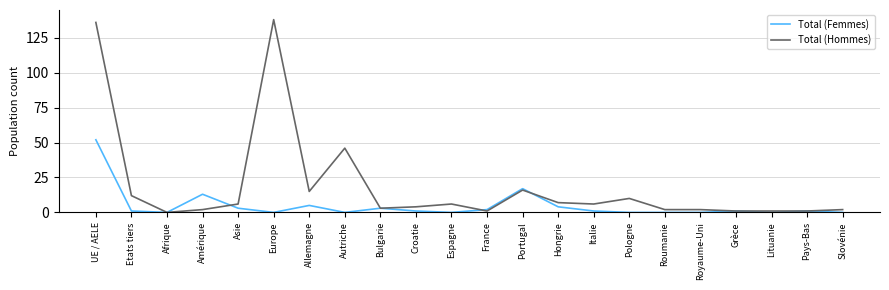

How many distinct data groups are displayed?

2